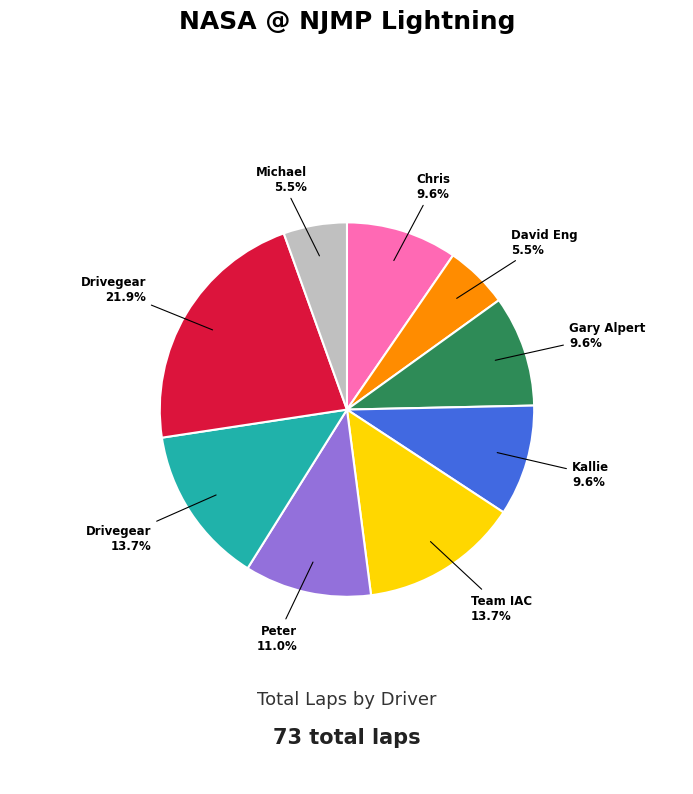

Is there any slice that represents more than half of the pie?

No